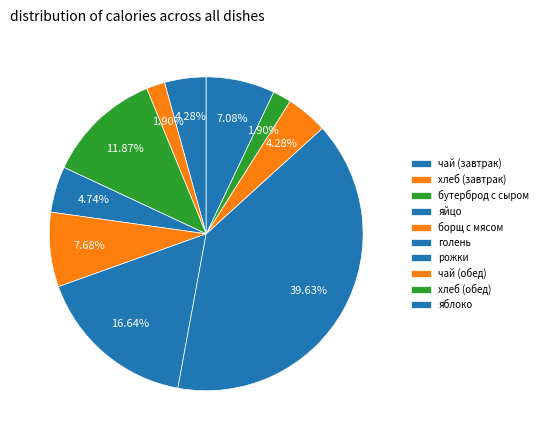

How many slices are in this pie chart?

10